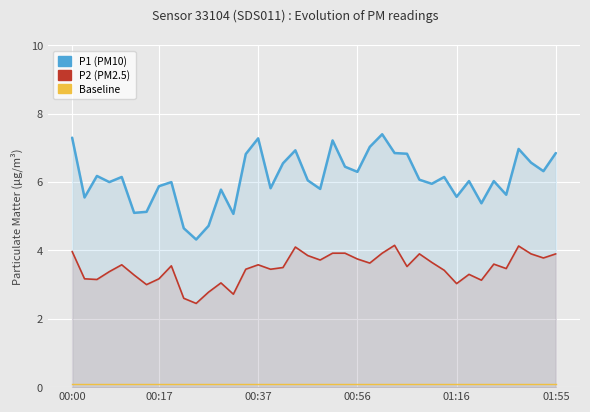

What is the greatest value displayed?

7.4